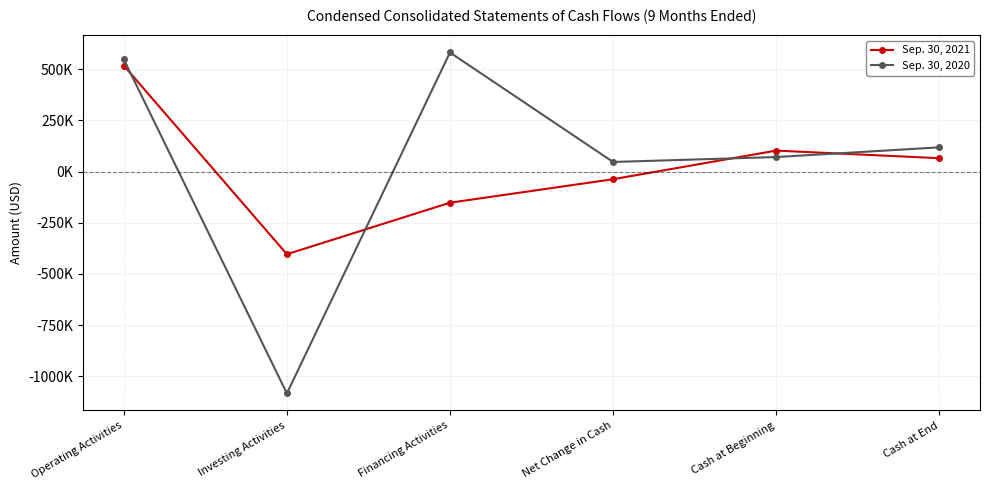

Rank the categories by Sep. 30, 2021 value from lowest to highest.

Investing Activities, Financing Activities, Net Change in Cash, Cash at End, Cash at Beginning, Operating Activities